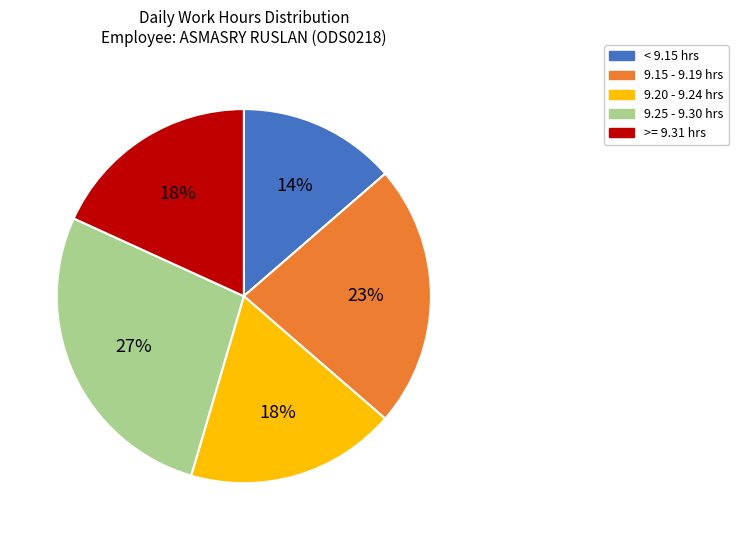

Is there a majority slice in this chart?

No